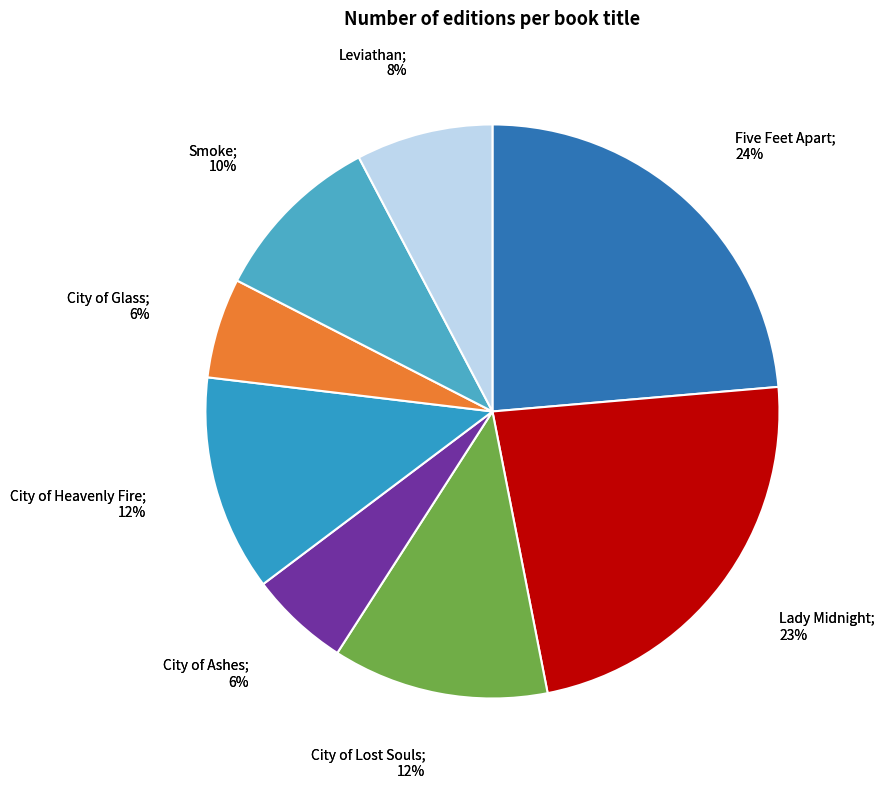

What is the total percentage of Lady Midnight and Five Feet Apart?

46.9%